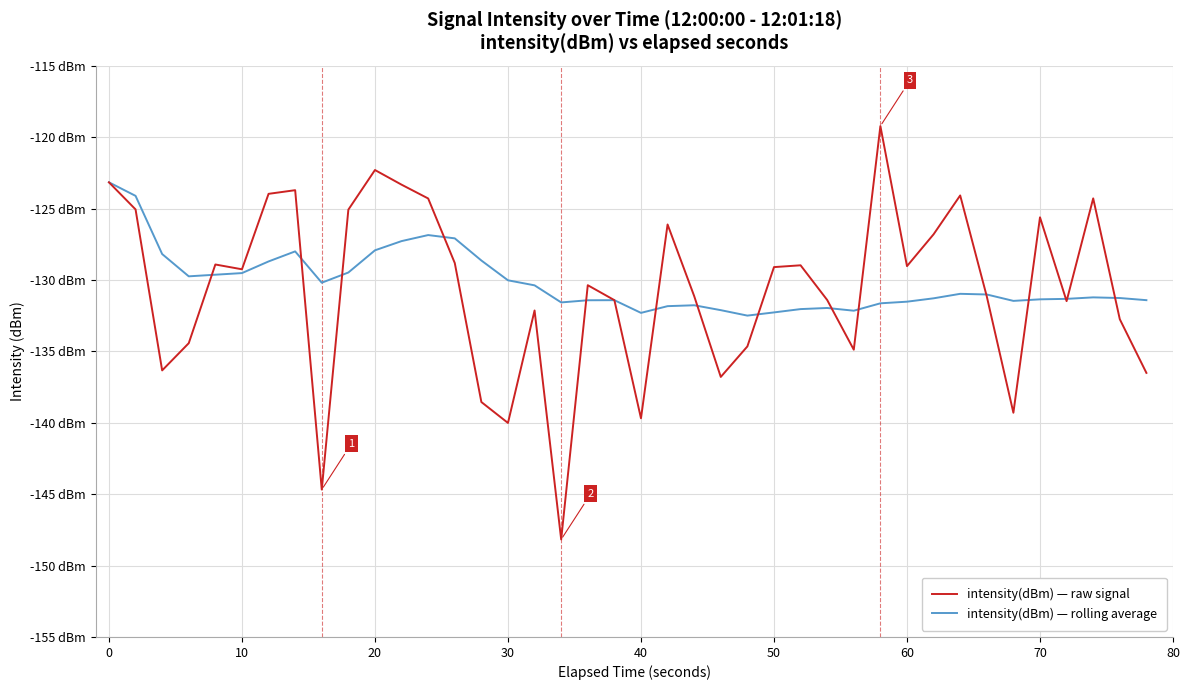

What is the sum of all intensity(dBm) — raw signal values?

-5226.9